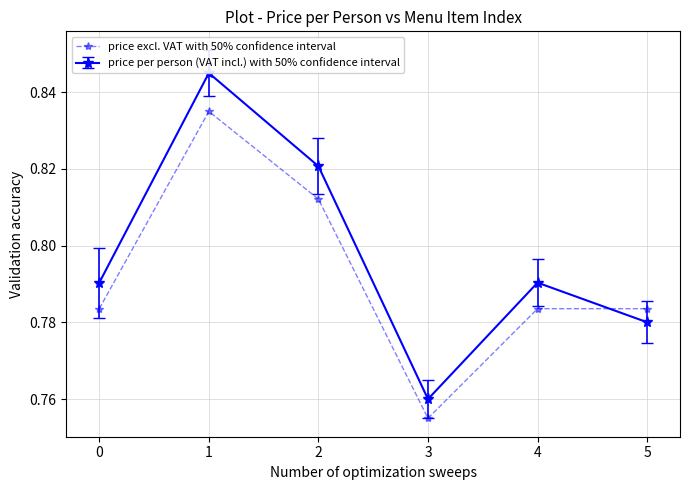

How many interior local valleys does the price excl. VAT with 50% confidence interval series have?

1